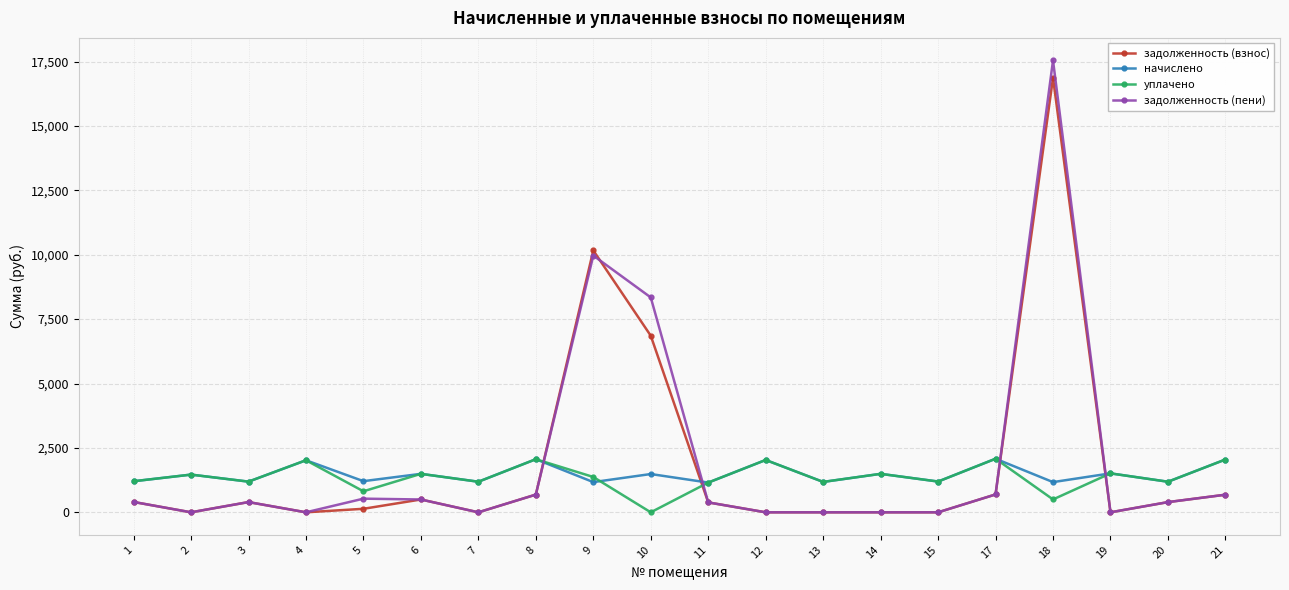

What is the difference between the уплачено values at 10 and 20?

1187.2